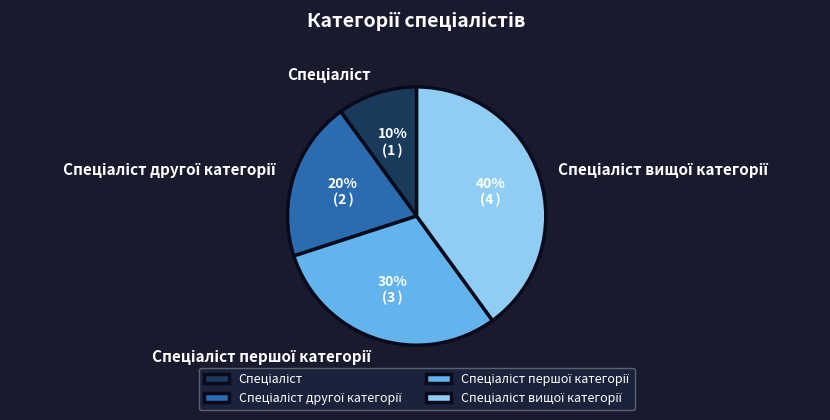

How many segments does this pie chart have?

4